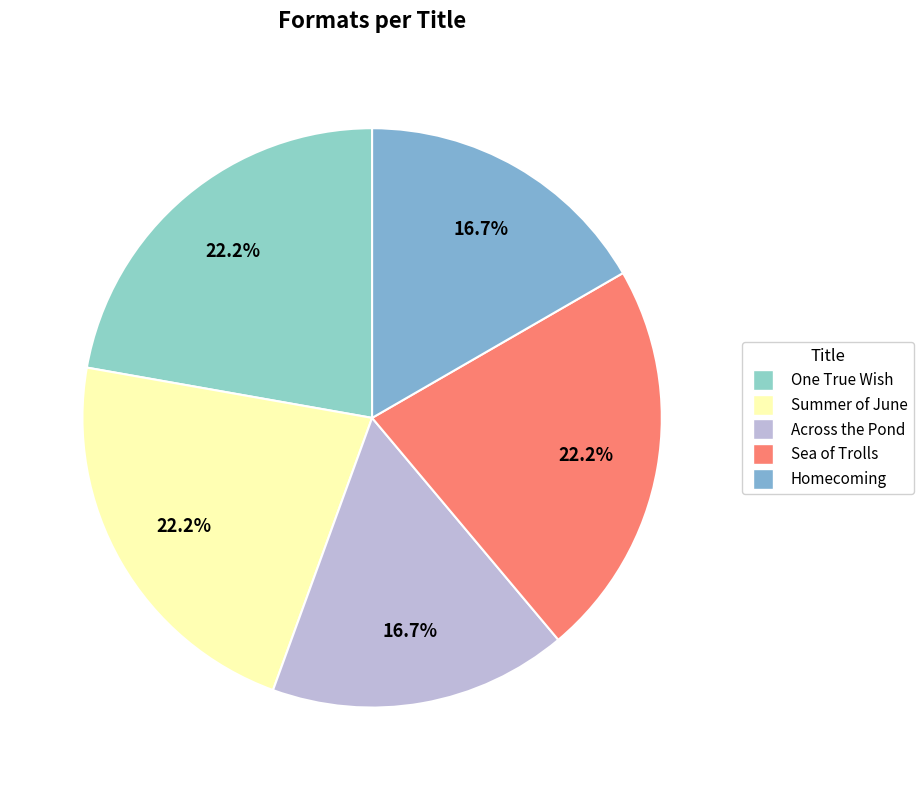

What is the ratio of the value at Sea of Trolls to the value at Summer of June?

1.0